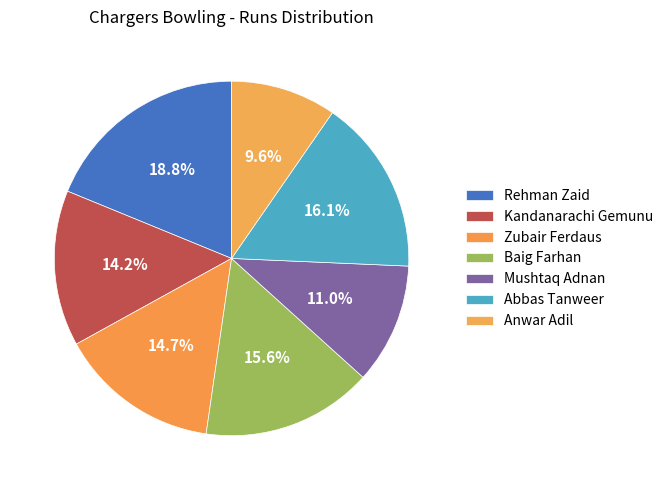

Does Rehman Zaid represent more than half of the total?

No